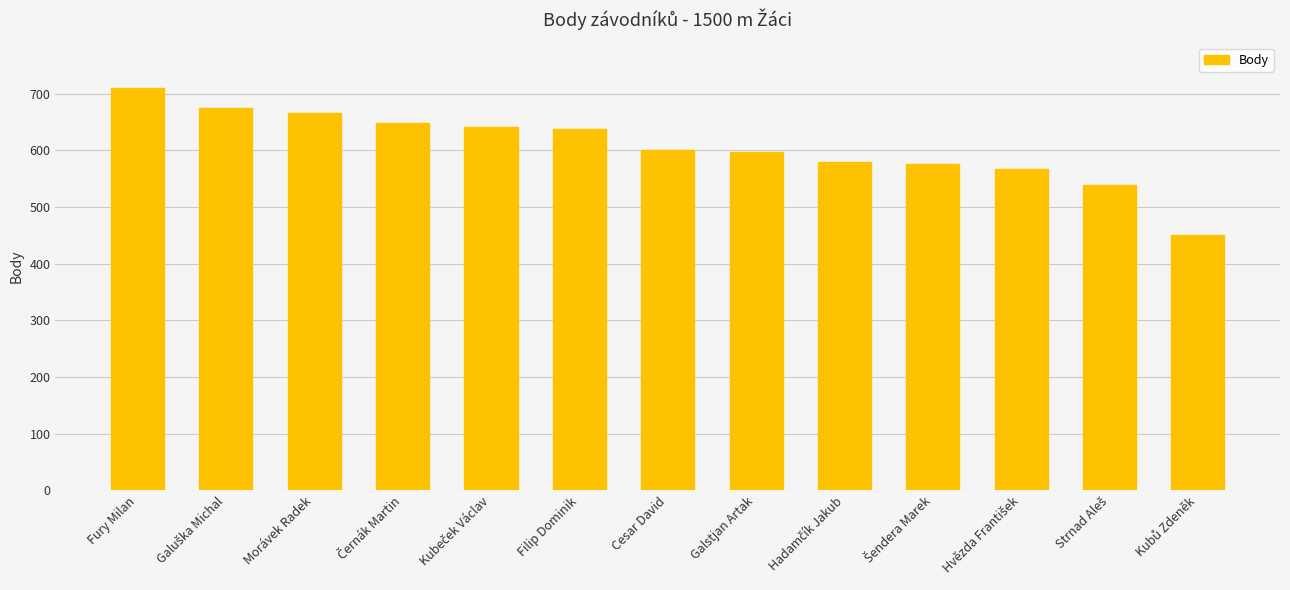

What is the difference between the maximum and minimum values?

259